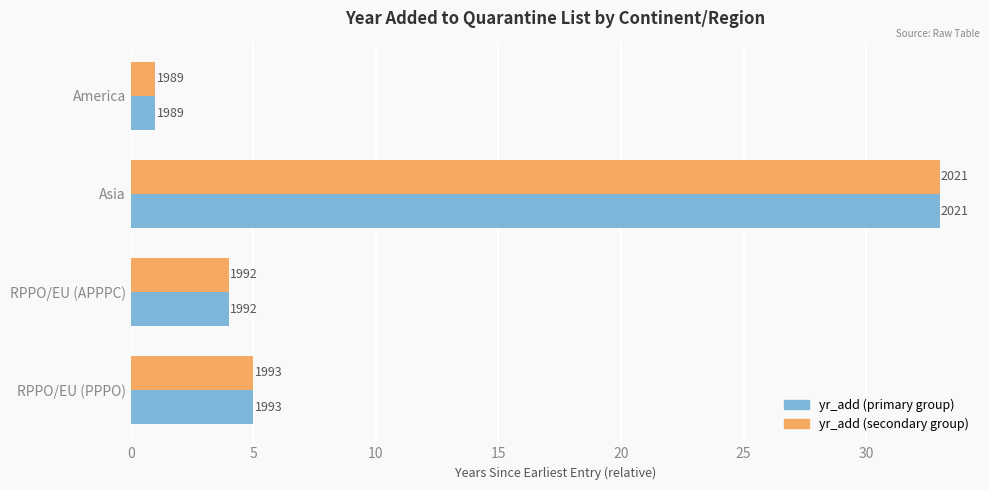

Reading left to right, transcribe all the data shown in this chart.

yr_add (left): 1	33	4	5
yr_add (right): 1	33	4	5